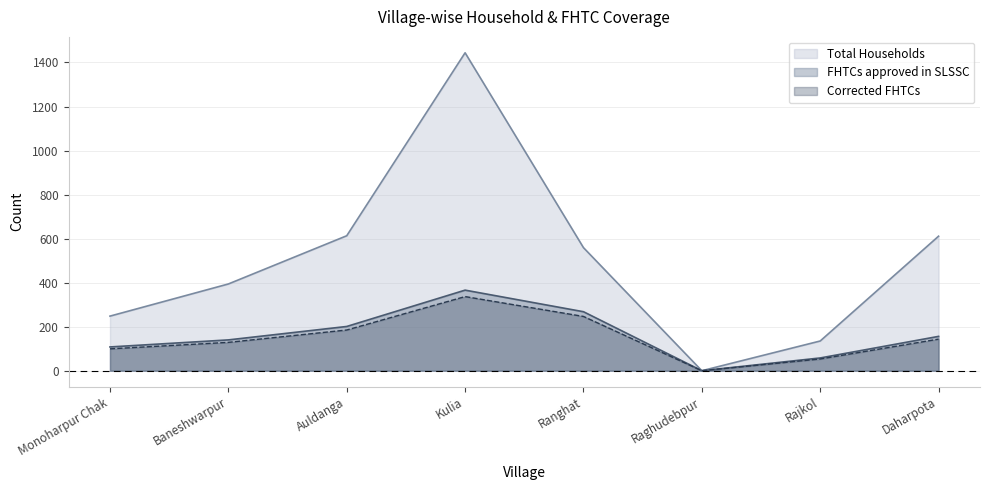

How many values in Corrected FHTCs are above zero?

7